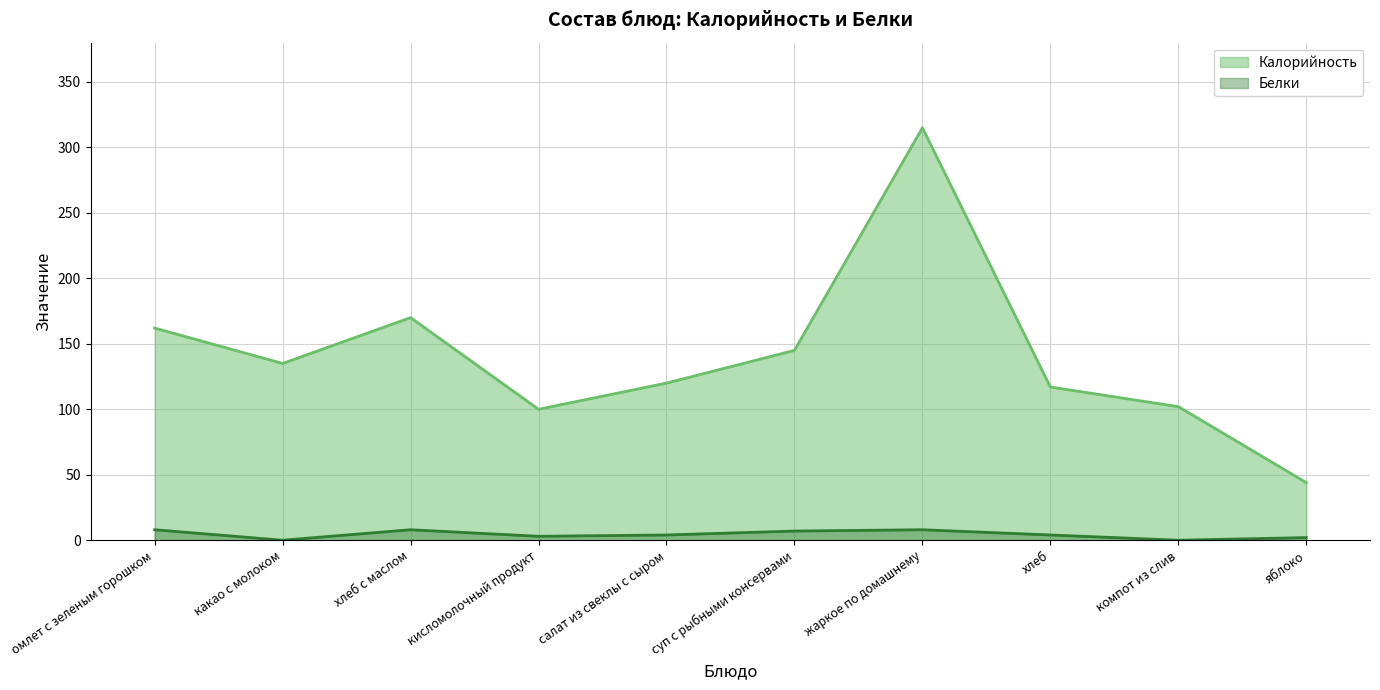

What is the difference between the maximum and minimum values in the Калорийность series?

271